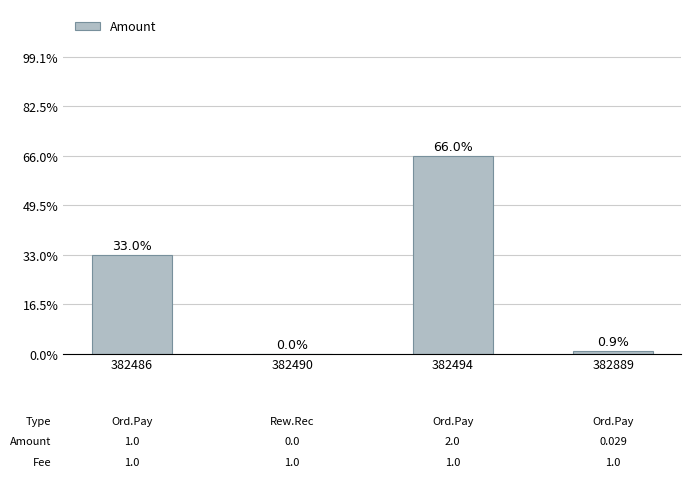

List the labels in order of value, smallest first.

382490, 382889, 382486, 382494